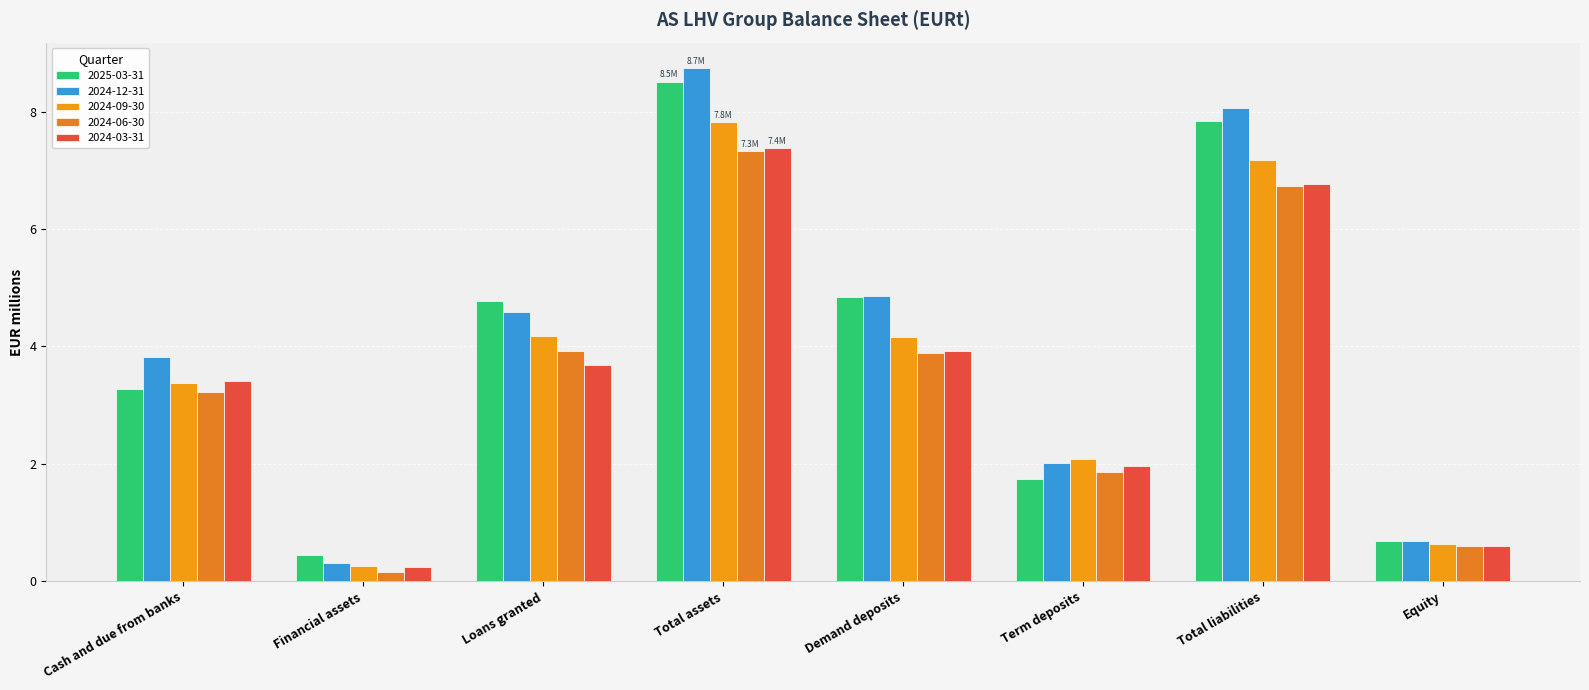

At which category does the chart reach its peak across all series?

Total assets